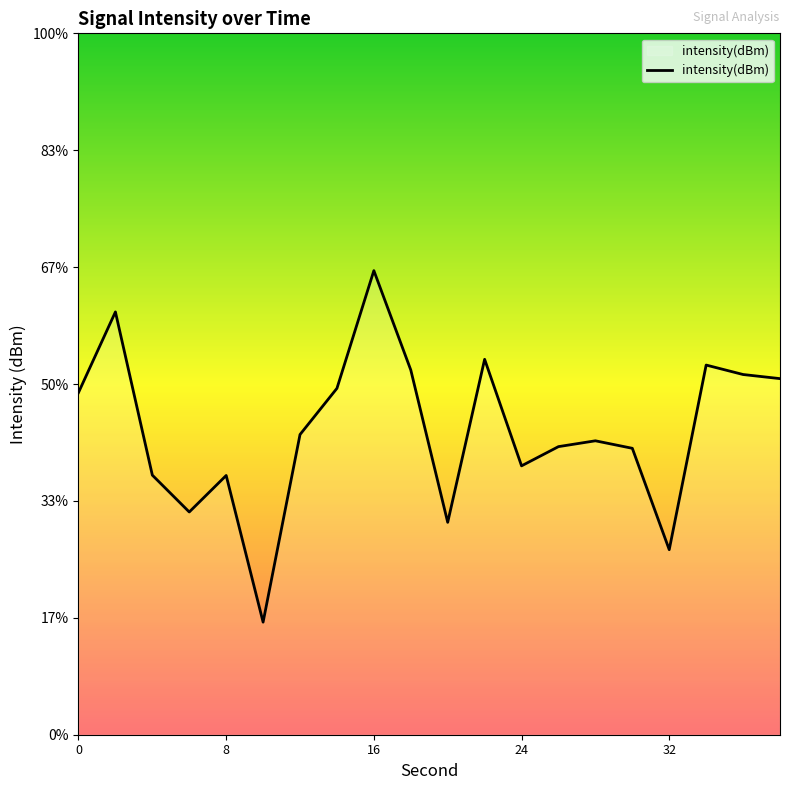

True or false: the data shows -124.1 at 14.

True